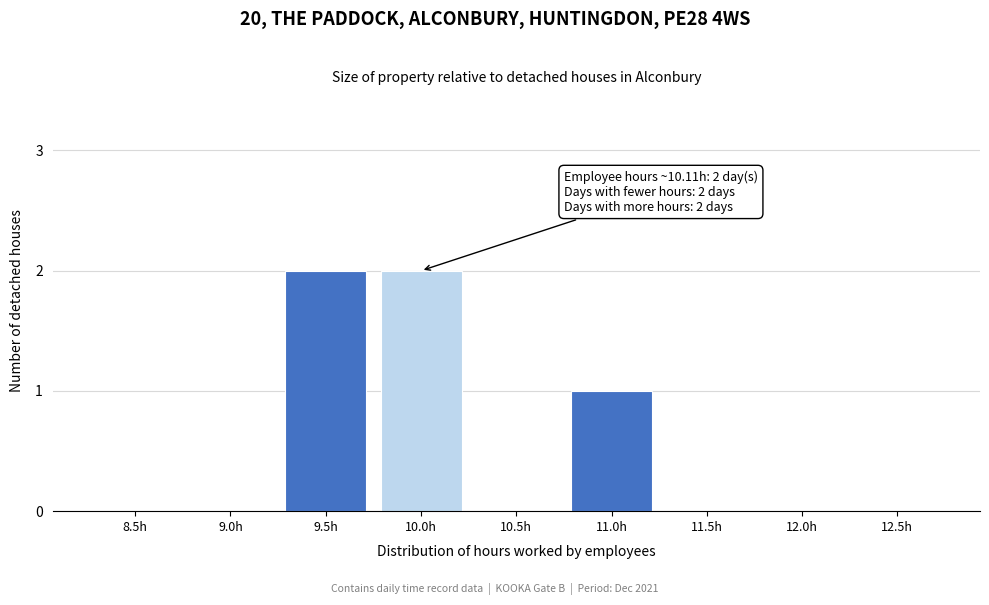

Reading right to left, list all the values displayed in this chart.

12.5h=0	12.0h=0	11.5h=0	11.0h=1	10.5h=0	10.0h=2	9.5h=2	9.0h=0	8.5h=0